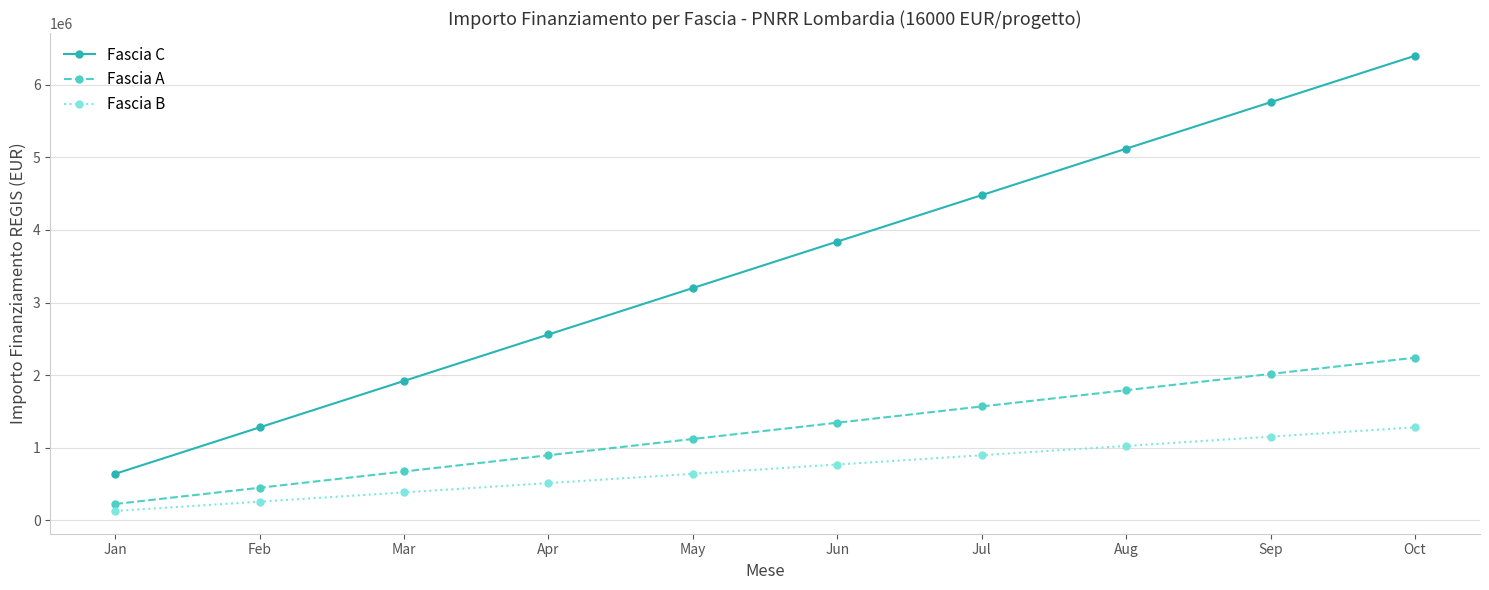

What is the value of the Fascia B point at the 10th from the left?

1280000